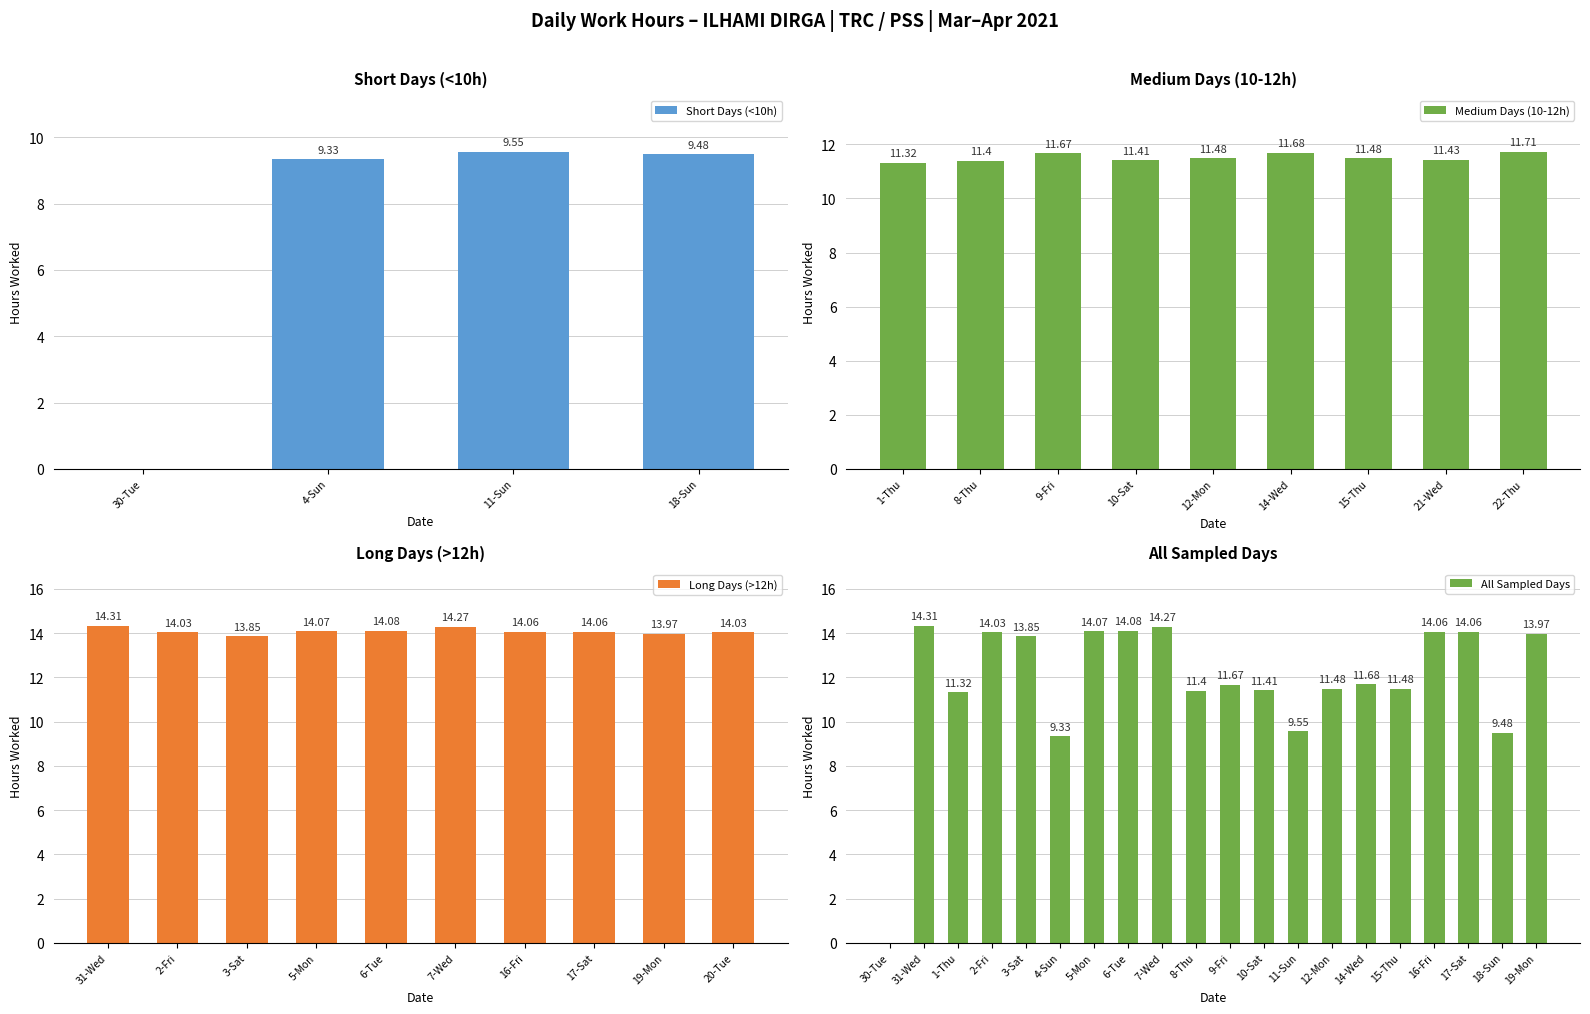

At which category does the chart reach its peak across all series?

31-Wed